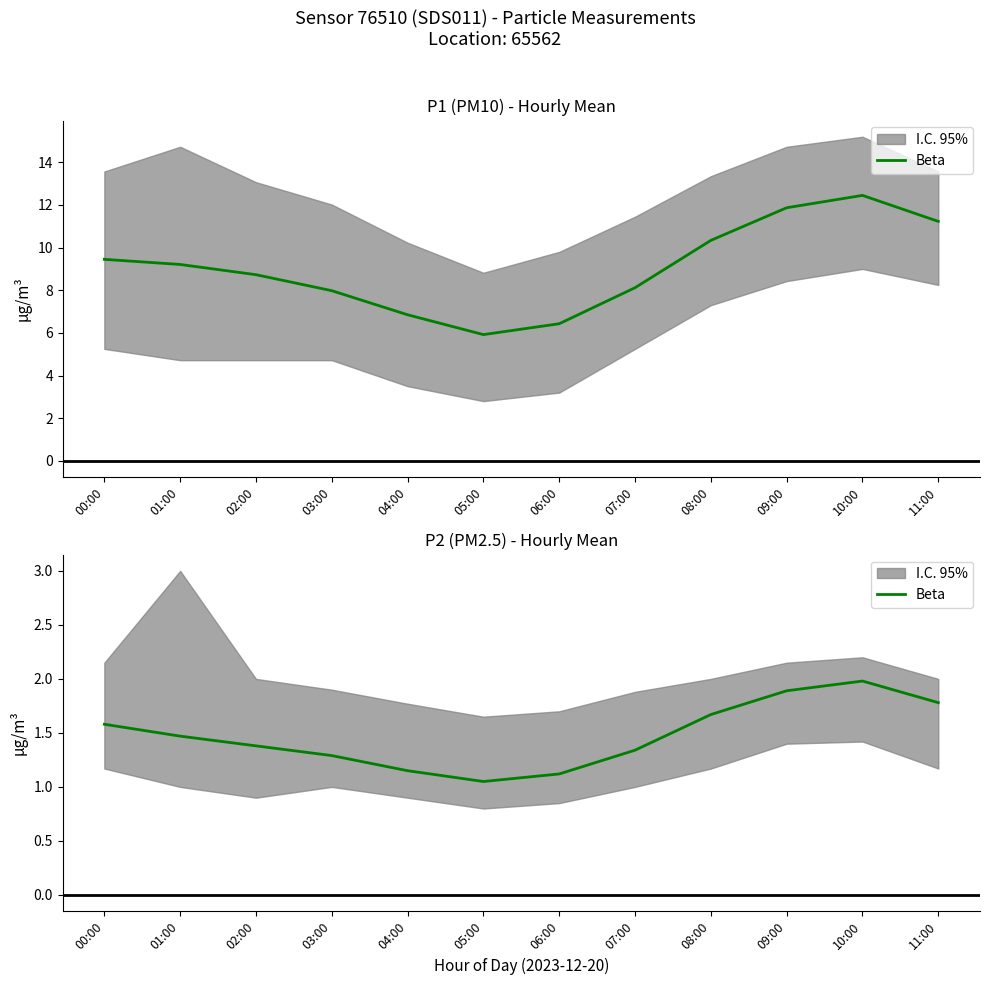

At which category does the data reach its first local peak?

10:00